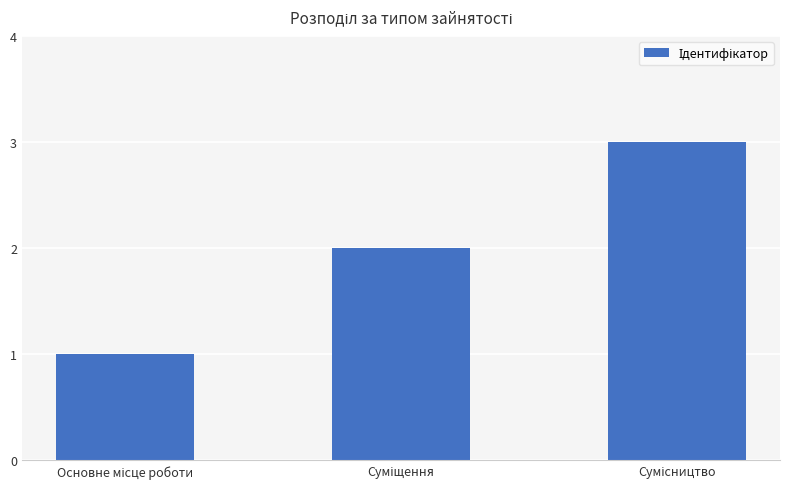

Does the chart contain any negative values?

No